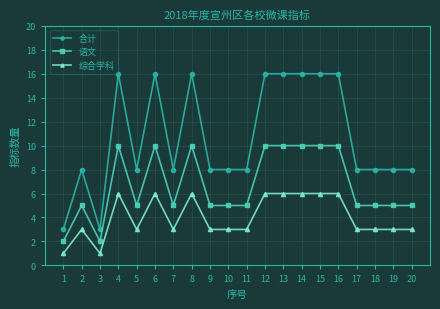

What is the smallest value displayed?

1